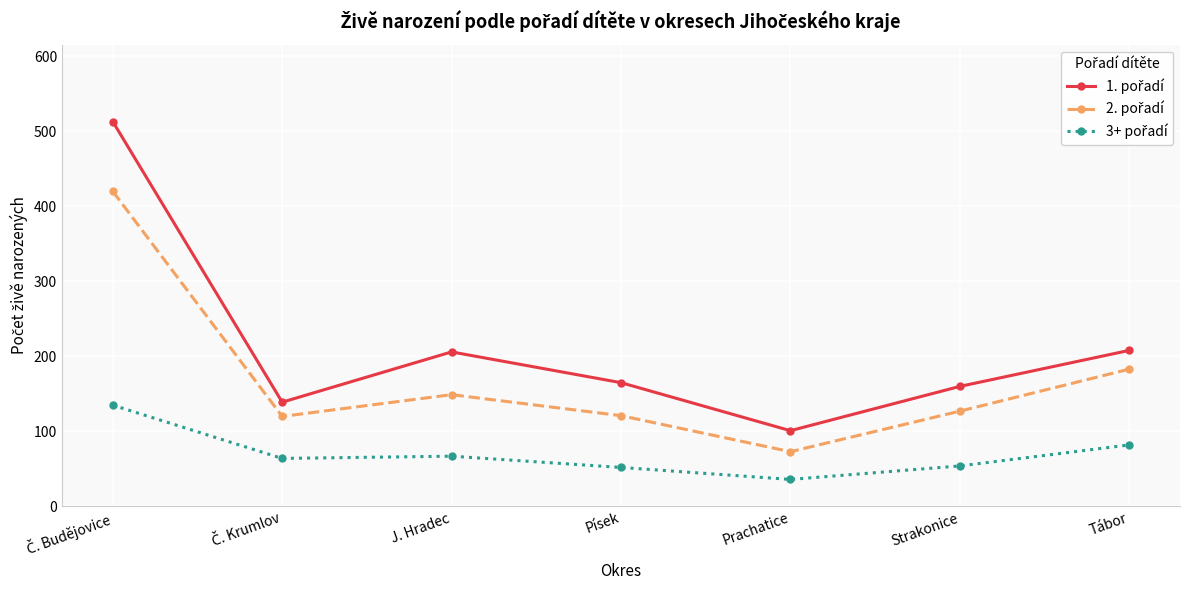

What is the difference between the highest and lowest values at Strakonice?

106